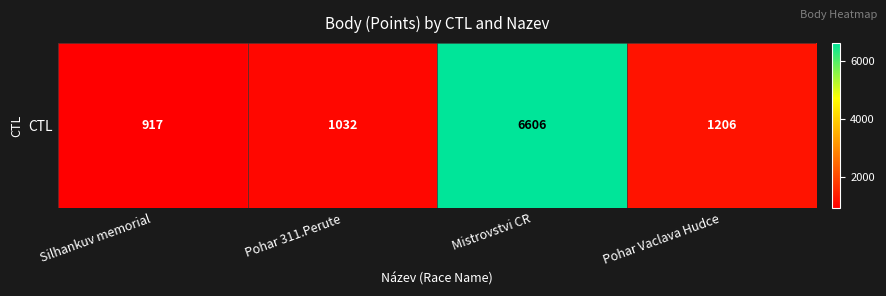

Which label corresponds to the smallest value in the chart?

Silhankuv memorial